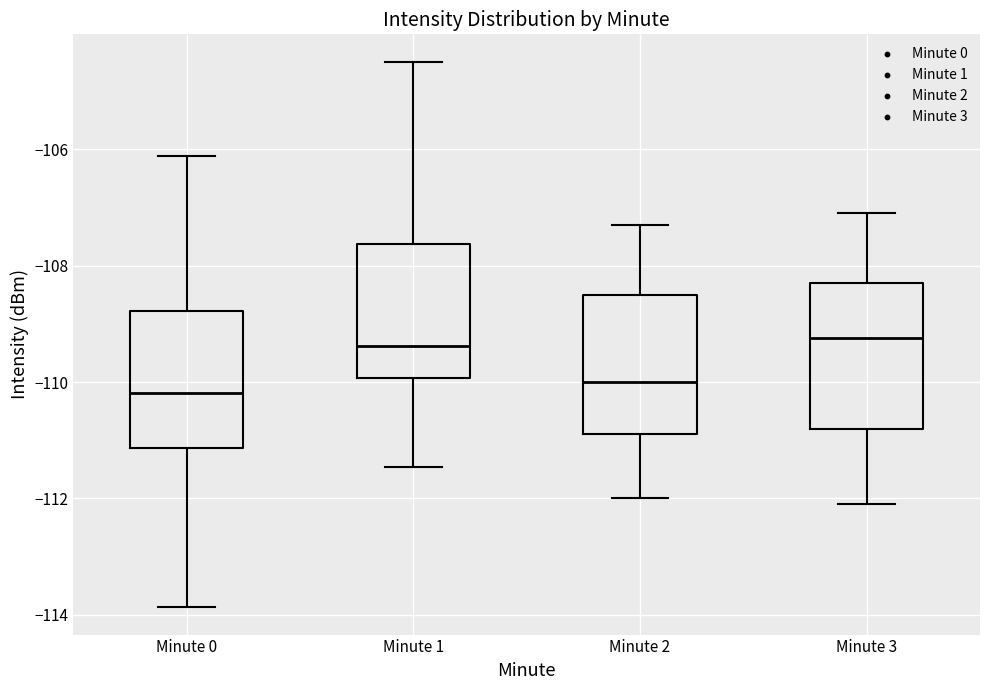

Where does the median line of the box for Minute 0 sit on the y-axis? The values are not printed on the chart, so give them approximately, as read against the axis.

-110.2